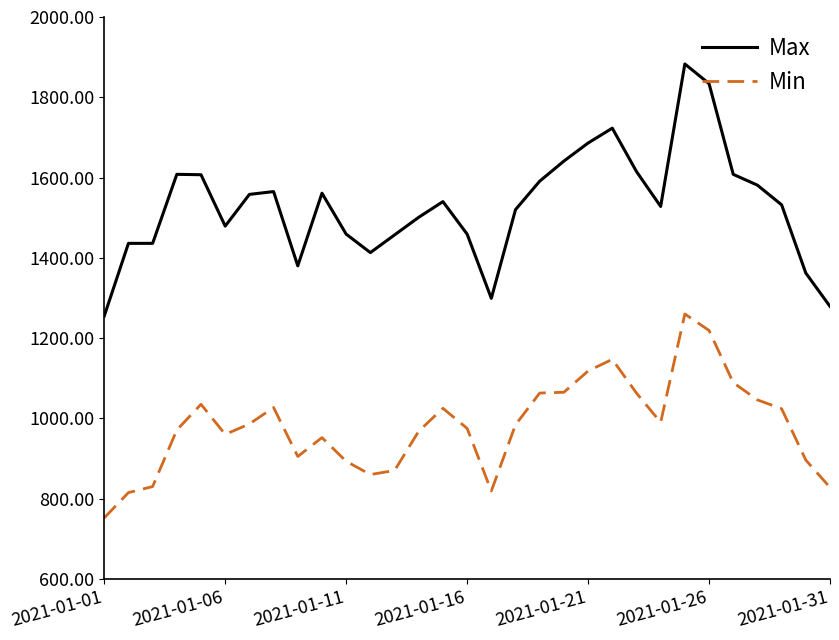

What is the maximum value for Max?

1883